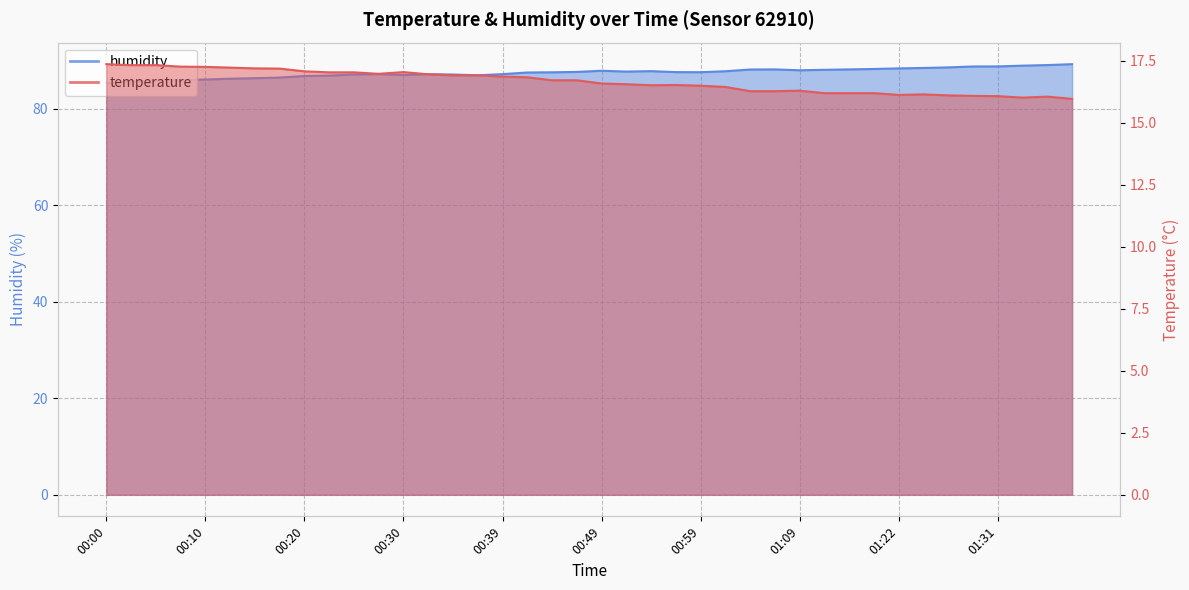

Which category has the highest value across all series?

01:39